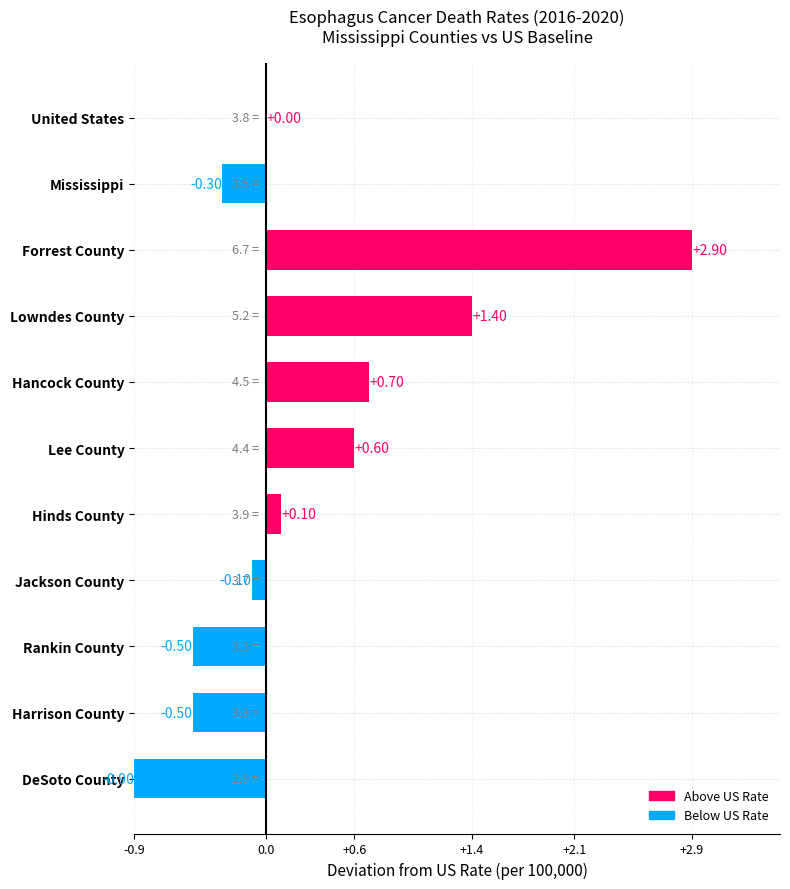

At which category does the chart reach its peak across all series?

Forrest County